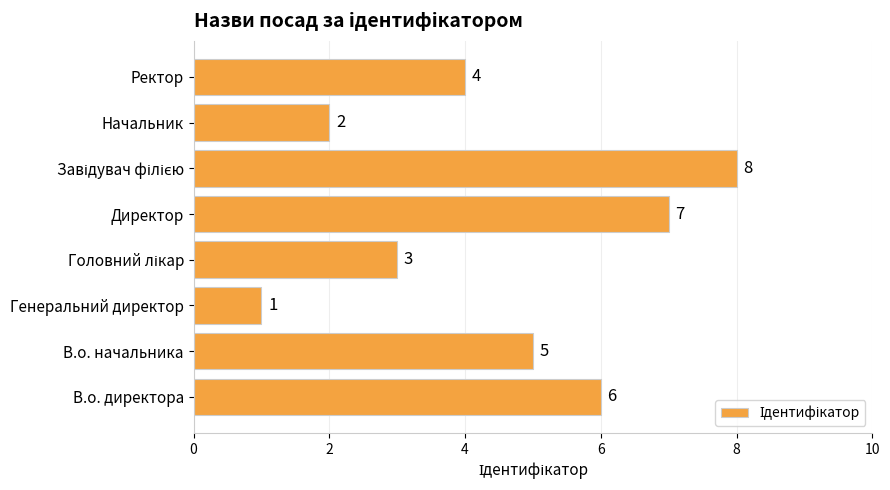

The value at В.о. начальника is 5. True or false?

True